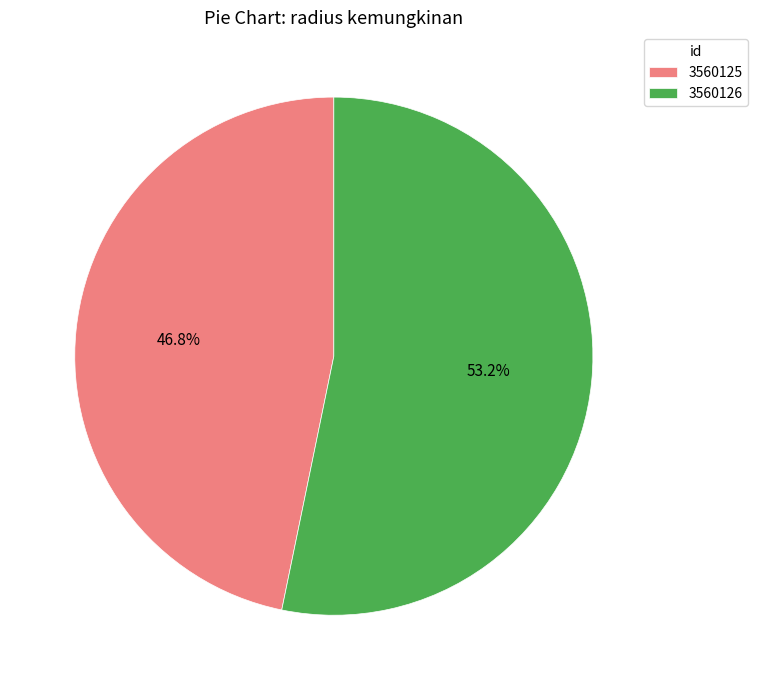

How many segments does this pie chart have?

2